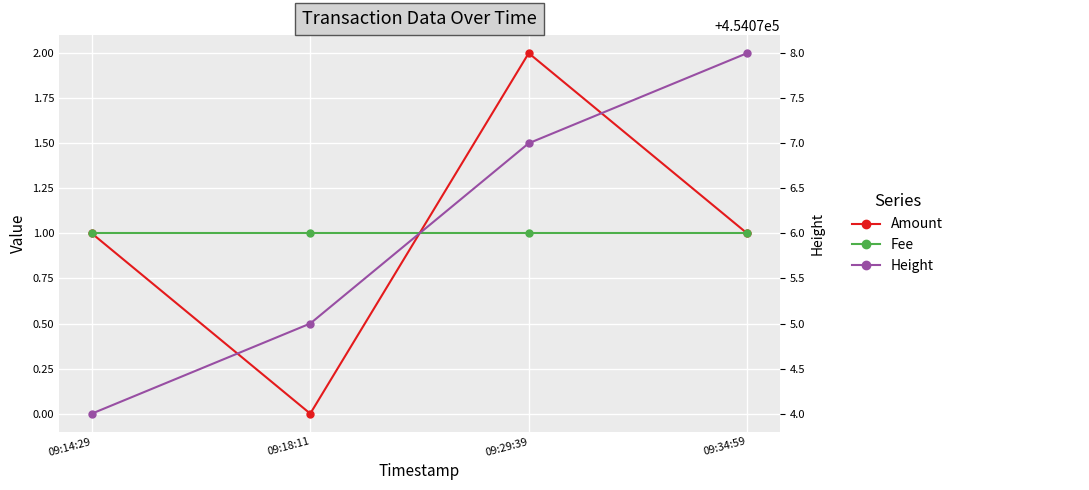

True or false: Fee has more than 2 interior local peaks.

False